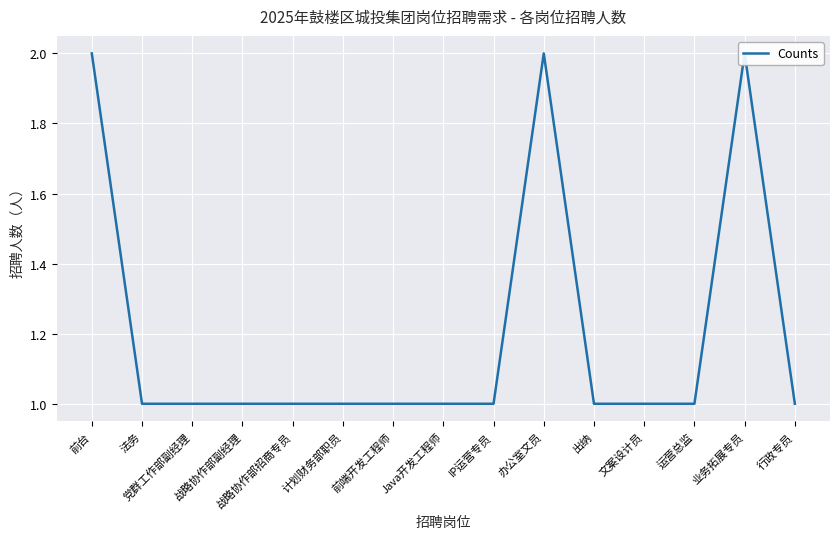

Where is the first local maximum?

办公室文员